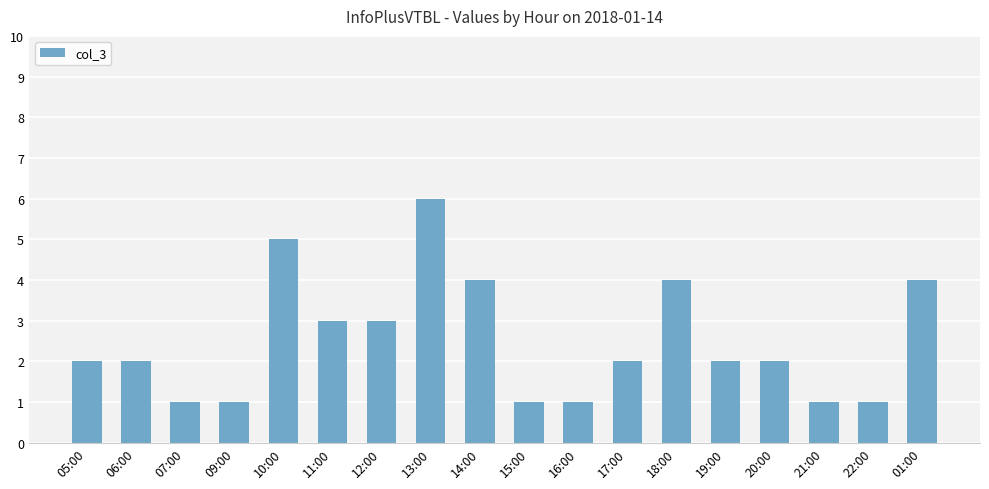

The value at 01:00 is 4. True or false?

True